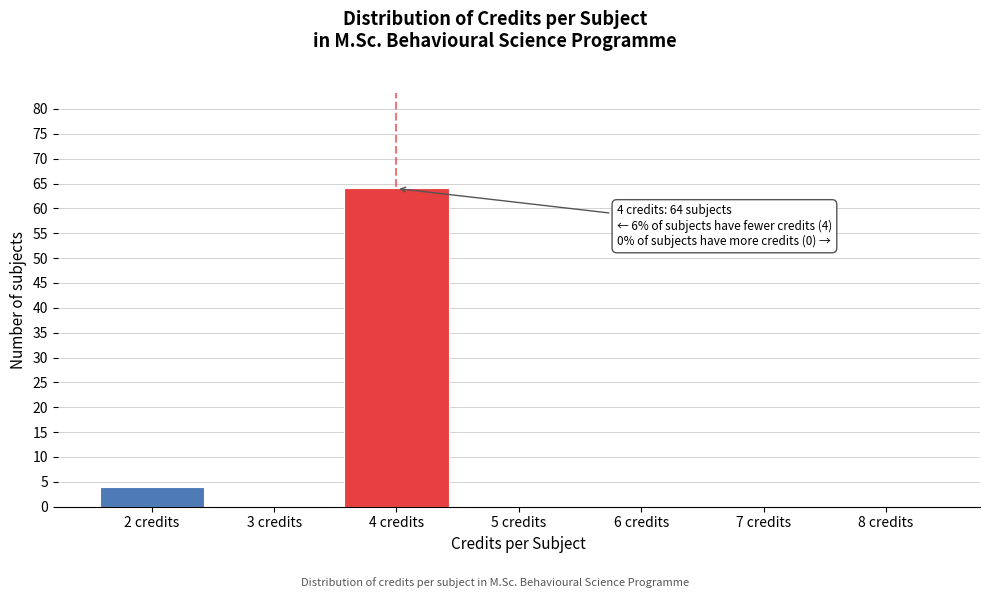

Reading right to left, extract all data points from this chart.

8 credits=0	7 credits=0	6 credits=0	5 credits=0	4 credits=64	3 credits=0	2 credits=4